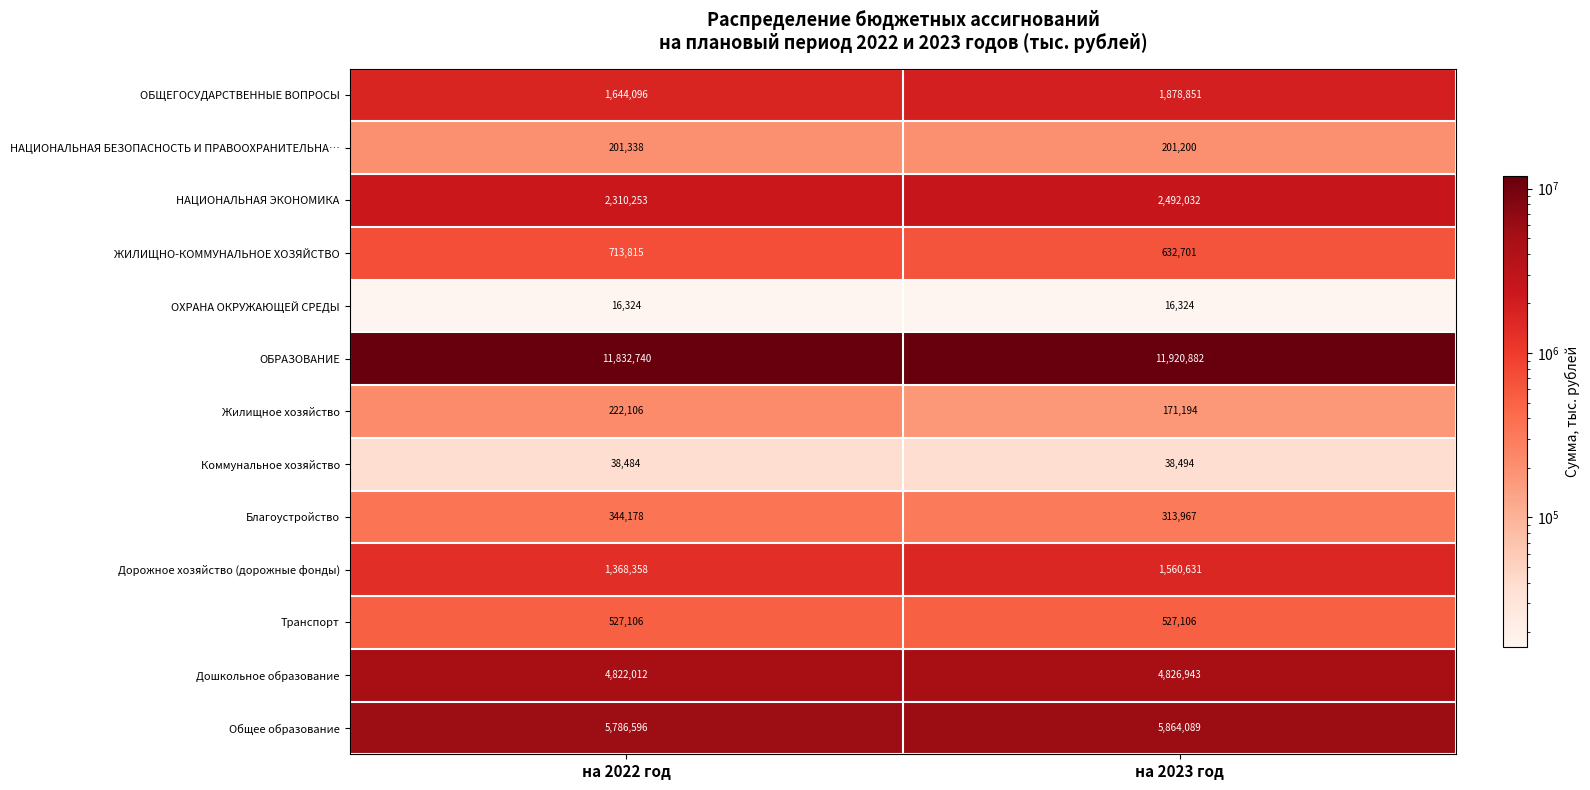

Read the Общее образование value at на 2022 год, to the nearest 10.

5786600